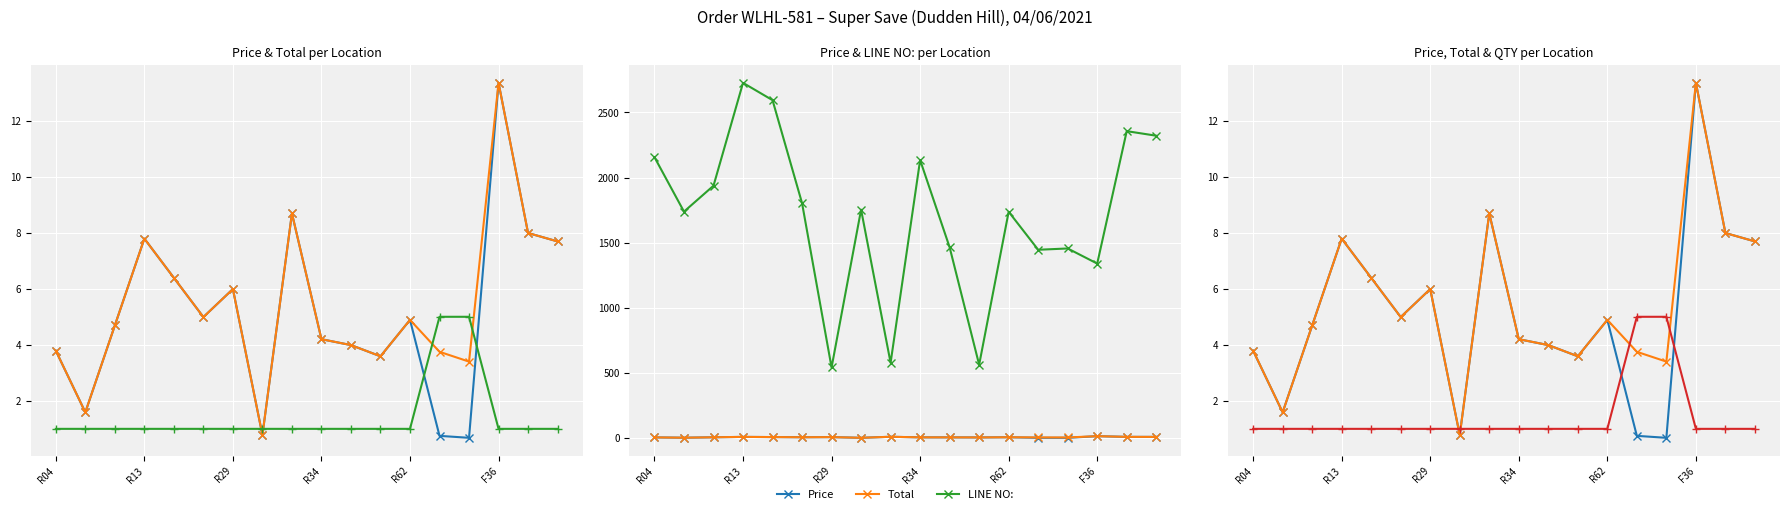

What is the label of the 2nd point from the left?

R13